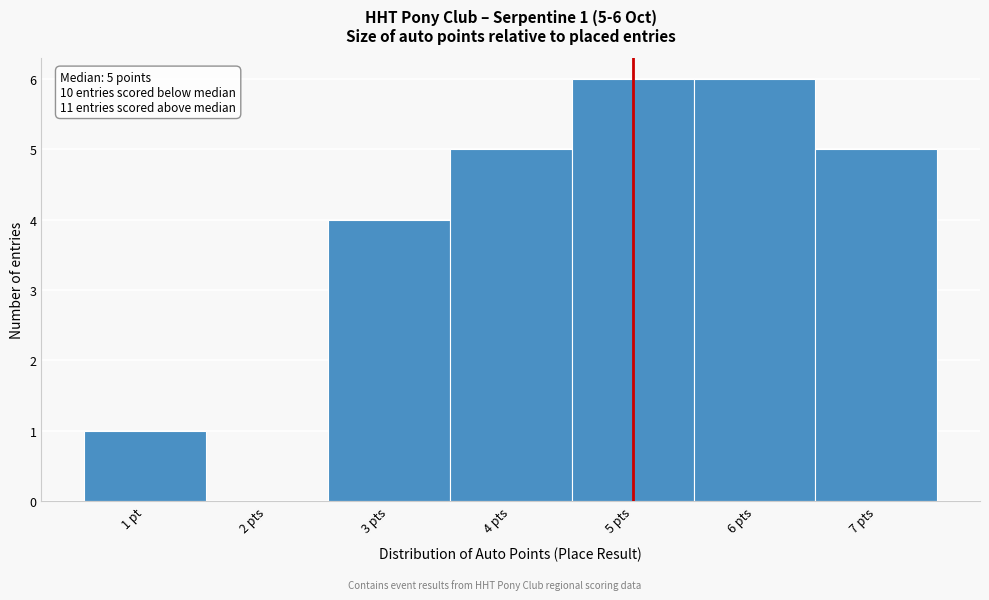

Reading left to right, transcribe all the data shown in this chart.

1 pt=1	2 pts=0	3 pts=4	4 pts=5	5 pts=6	6 pts=6	7 pts=5